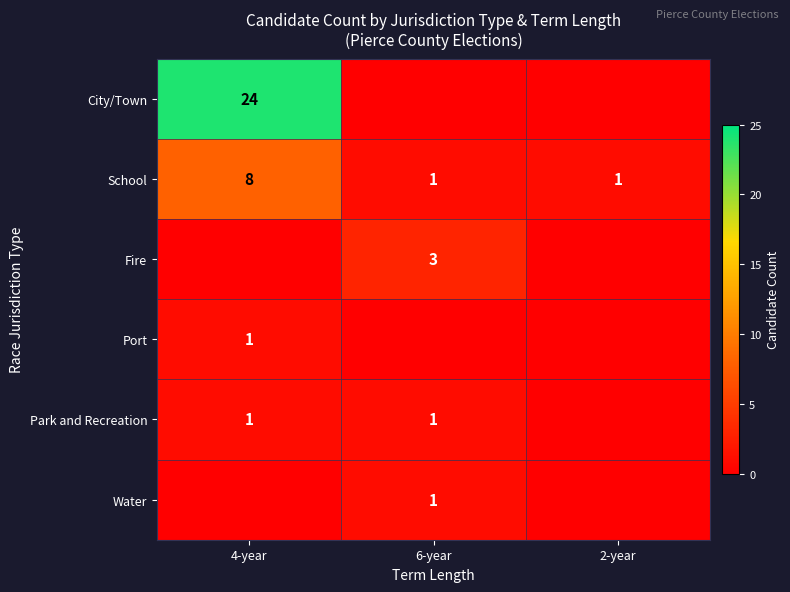

The value of Port at 4-year is 1. True or false?

True